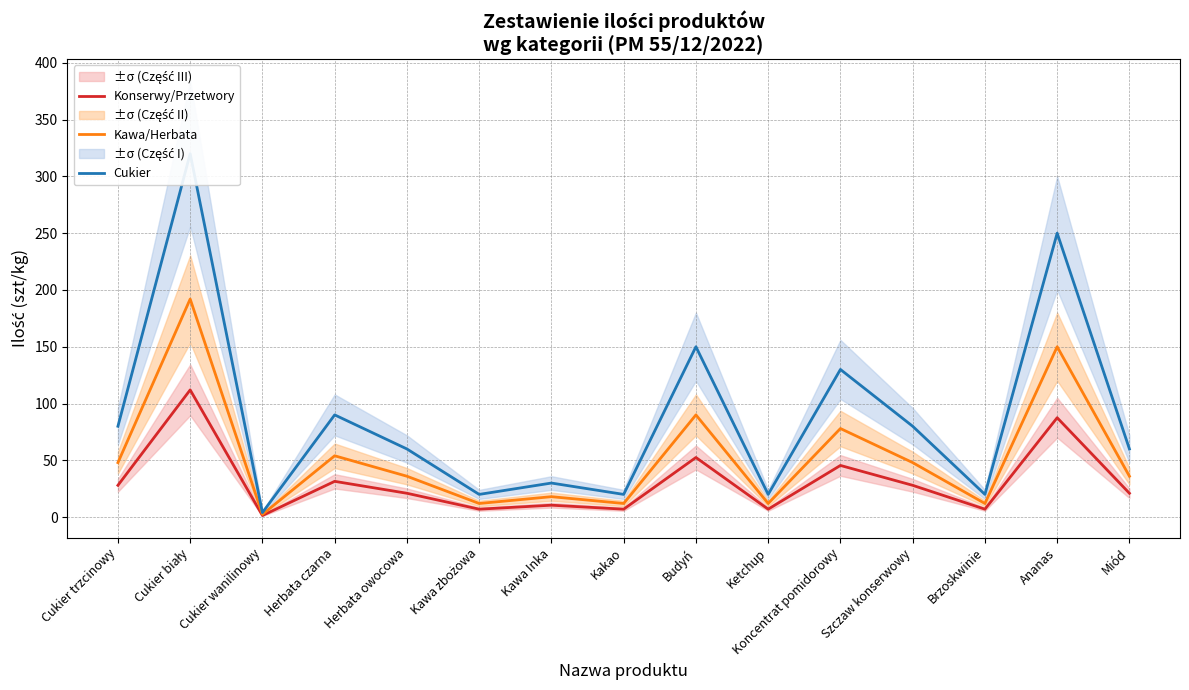

True or false: Kawa/Herbata and Cukier cross at least once.

False